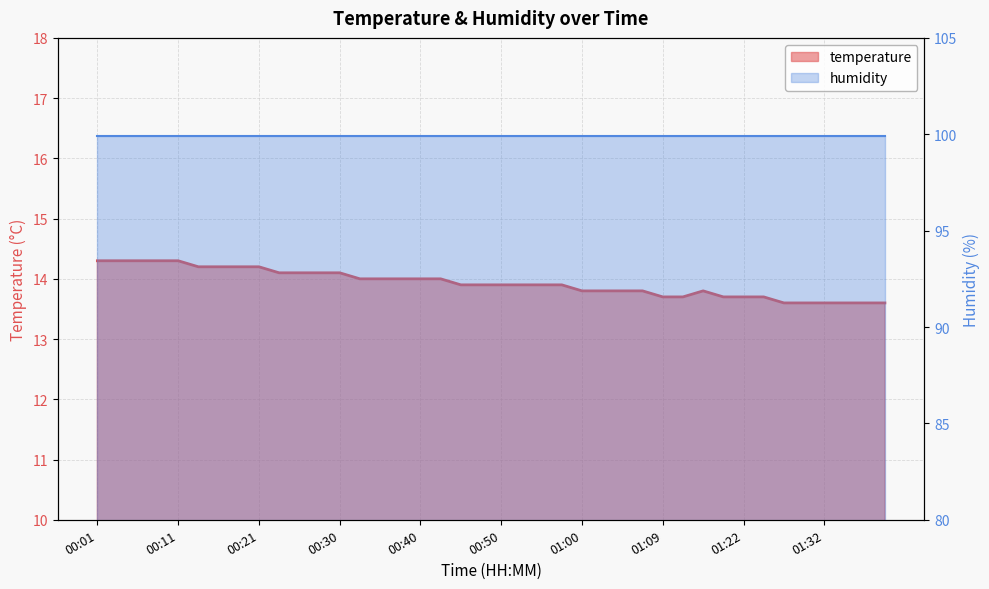

At which label is the value closest to 13?

01:27